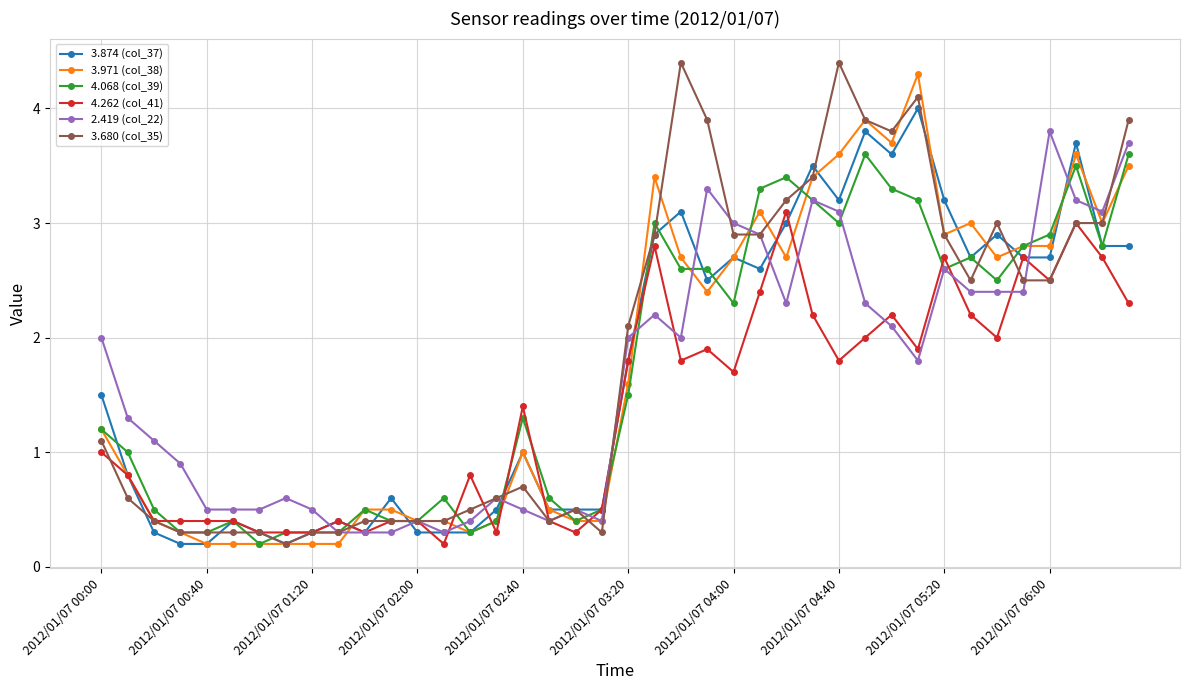

What is the maximum value shown in the chart?

4.4